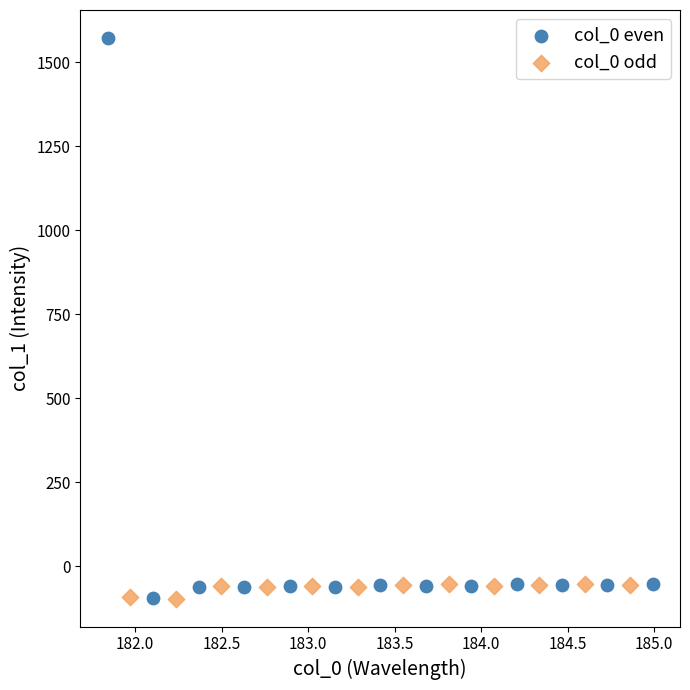

Which series has the widest spread of Y values?

col_0 even